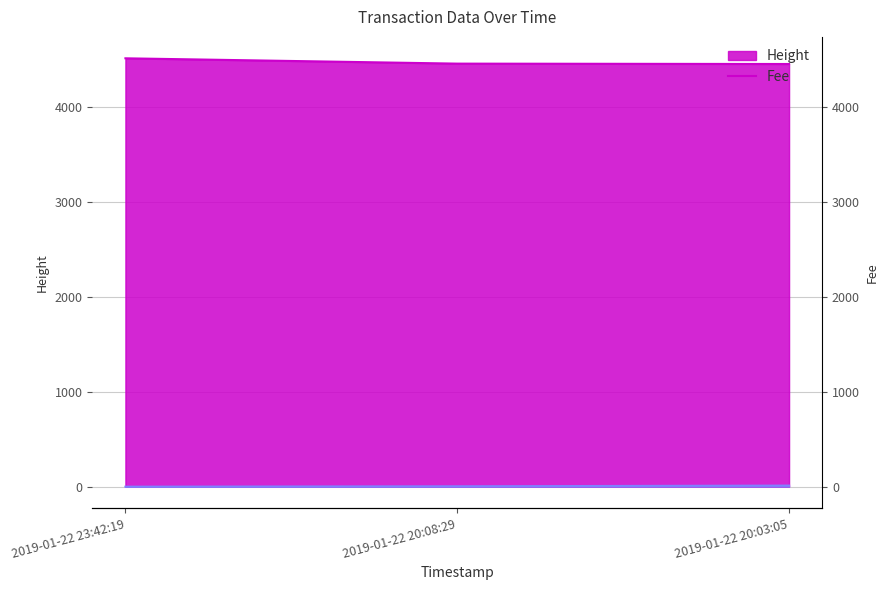

How many lines are shown in the chart?

2